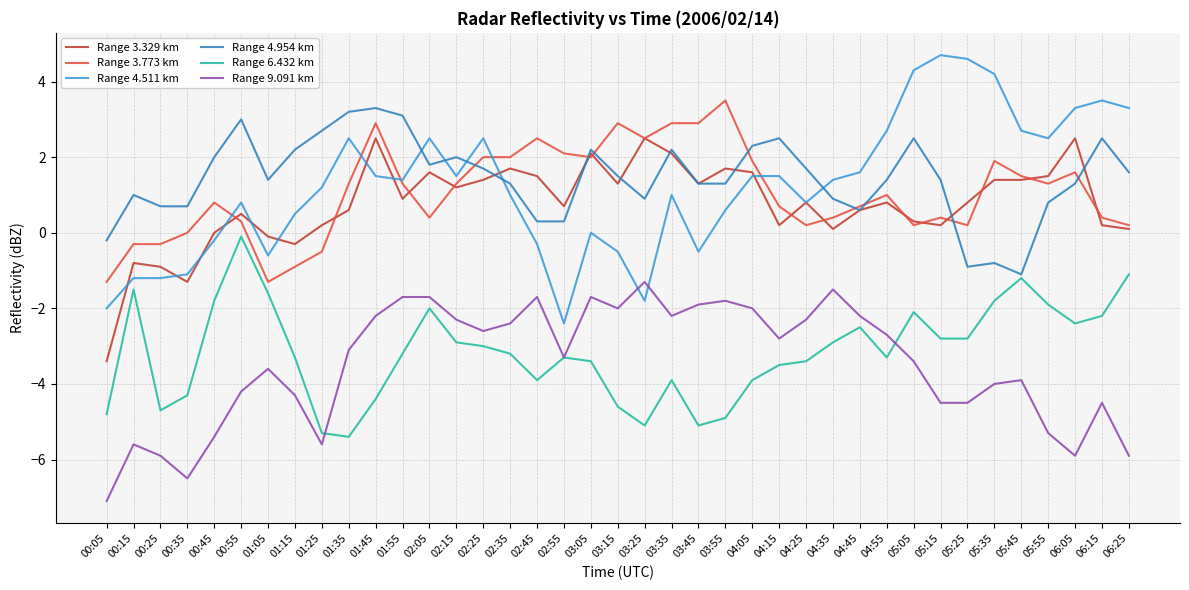

What is the difference between the maximum and minimum values in the Range 3.329 km series?

5.9